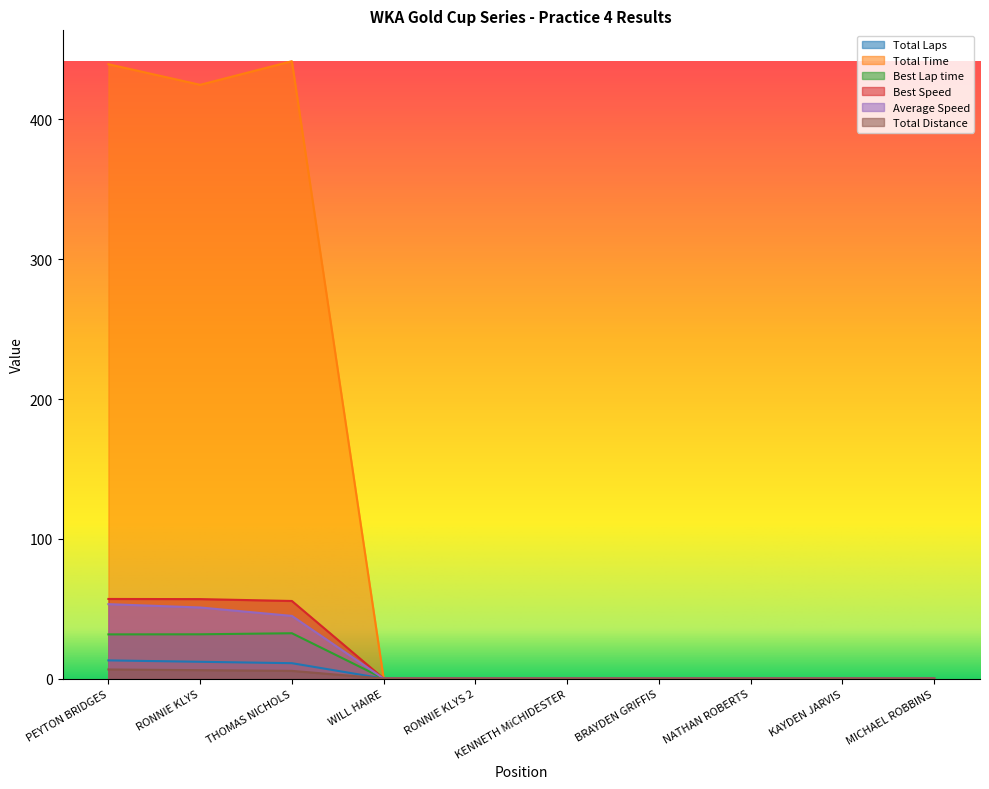

What is the sum of all Average Speed values?

148.9